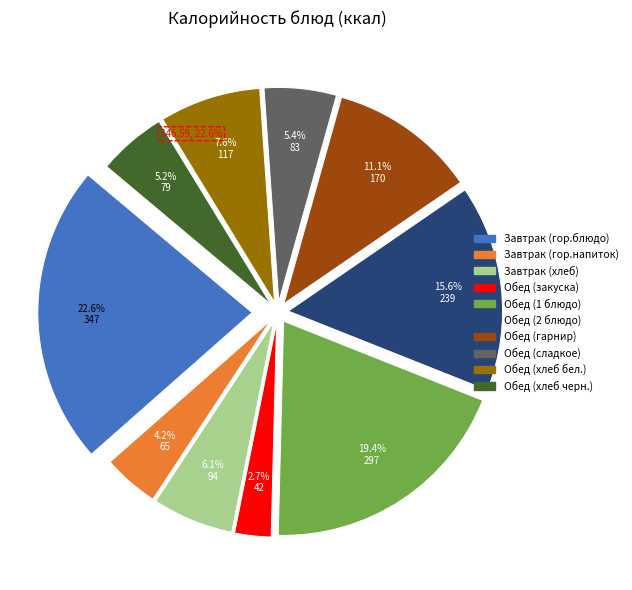

To the nearest percent, what portion does Обед (1 блюдо) represent?

19%